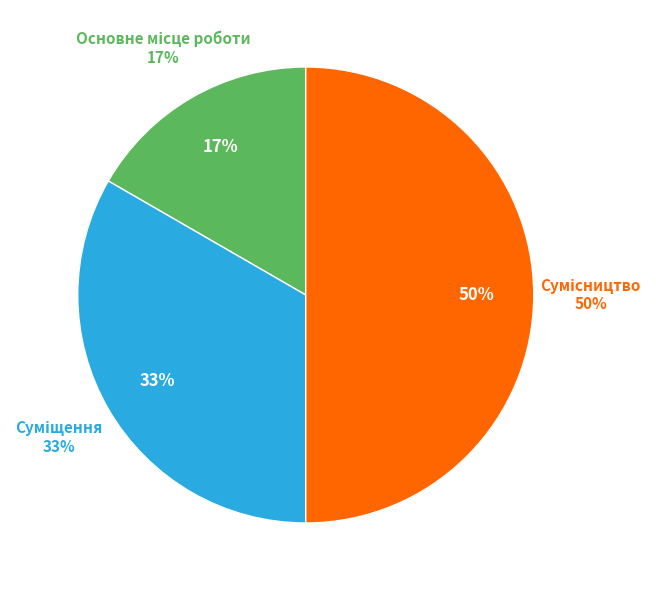

To the nearest percent, what is the difference between the largest and smallest slice percentages?

33%